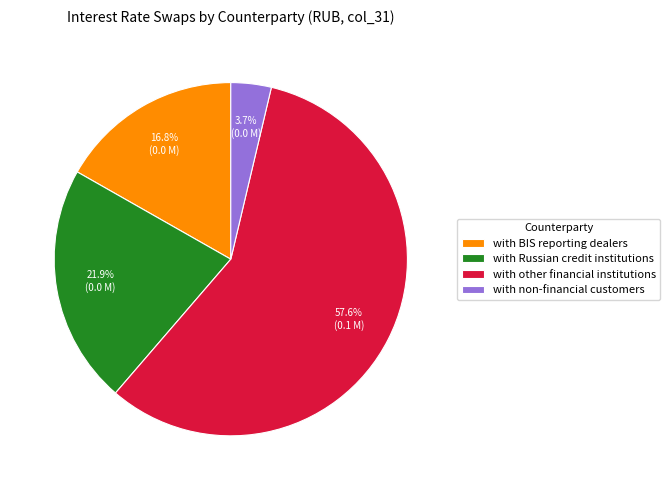

To the nearest percent, what is the difference between the with other financial institutions and with BIS reporting dealers slice percentages?

41%